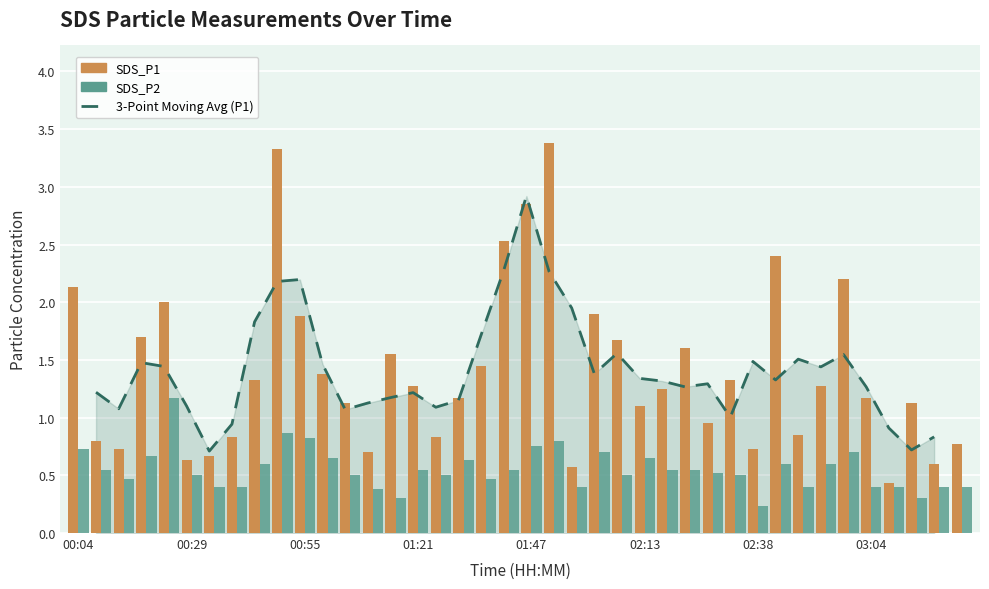

What is the difference between the maximum and minimum values in the SDS_P1 series?

2.9